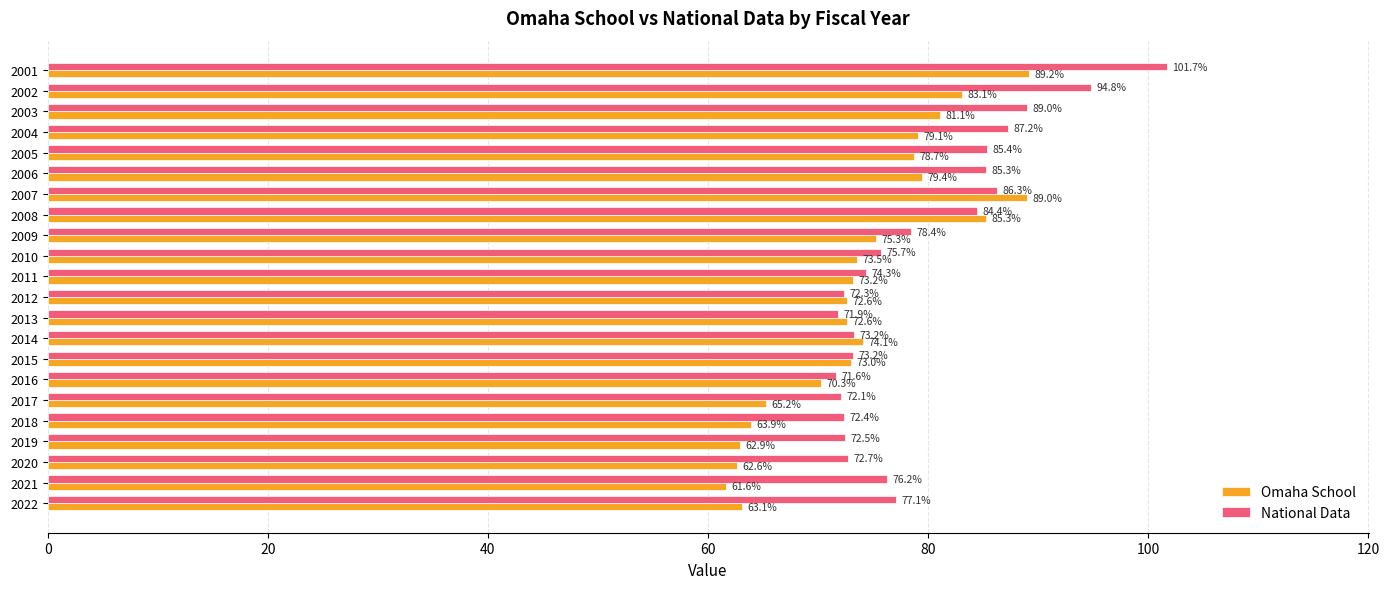

The Omaha School series shows 62.6 at 2020. True or false?

True